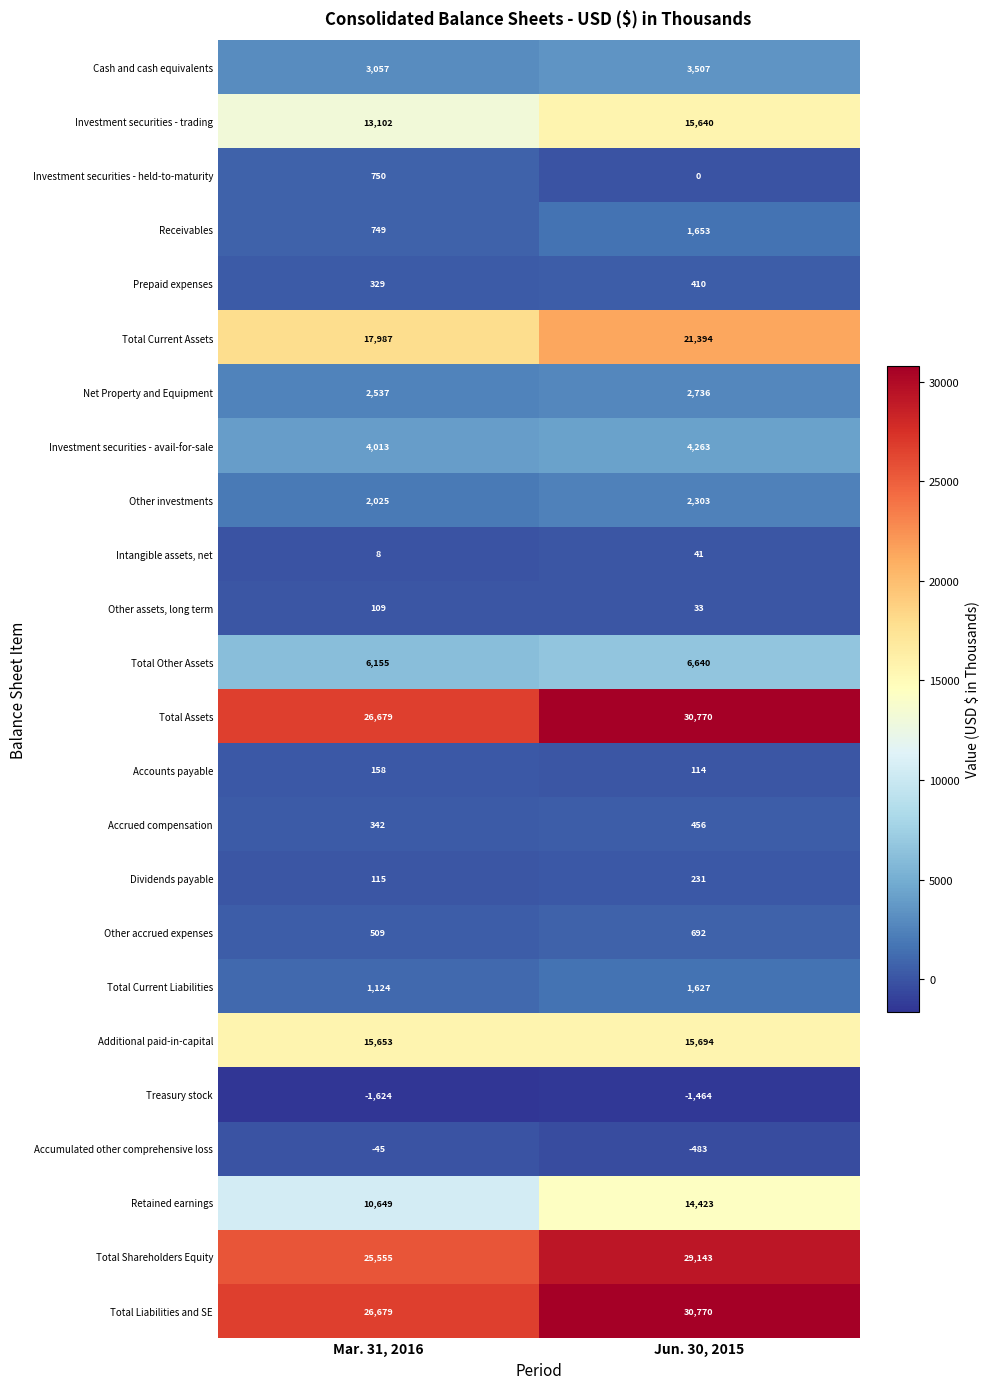

What is the difference between the highest and lowest values at Mar. 31, 2016?

28303